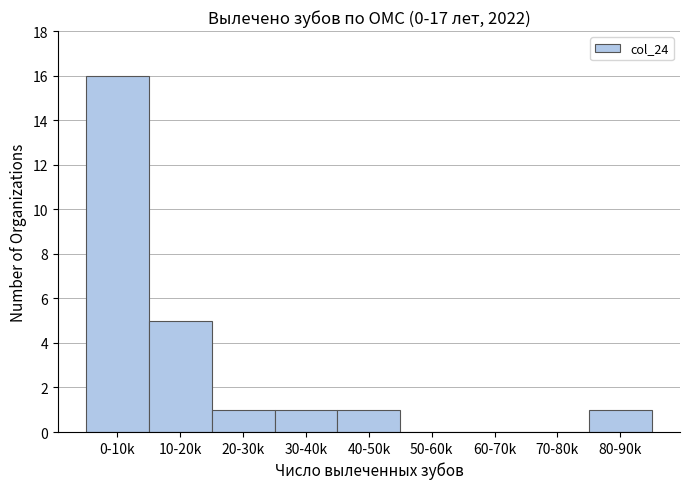

Reading left to right, transcribe all the data shown in this chart.

0-10k=16	10-20k=5	20-30k=1	30-40k=1	40-50k=1	50-60k=0	60-70k=0	70-80k=0	80-90k=1